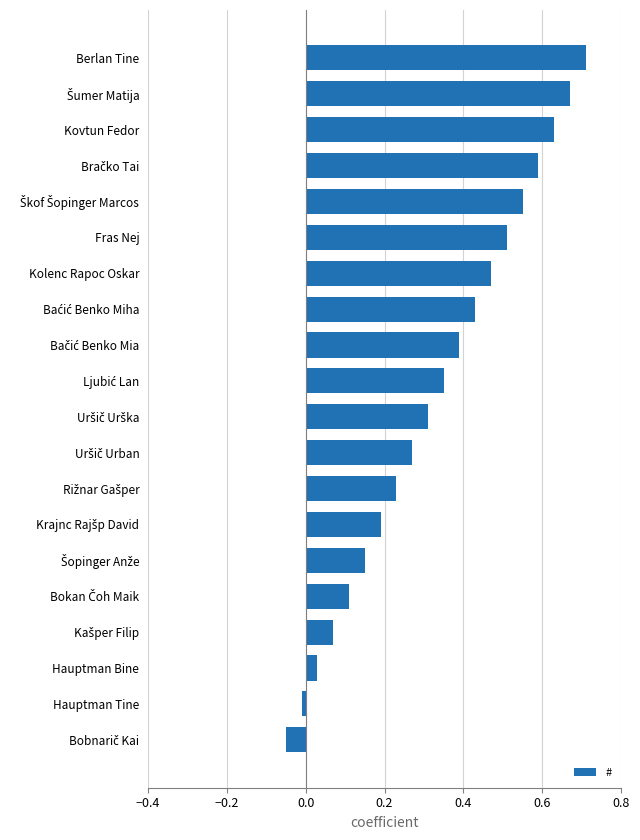

Does the chart contain any negative values?

Yes